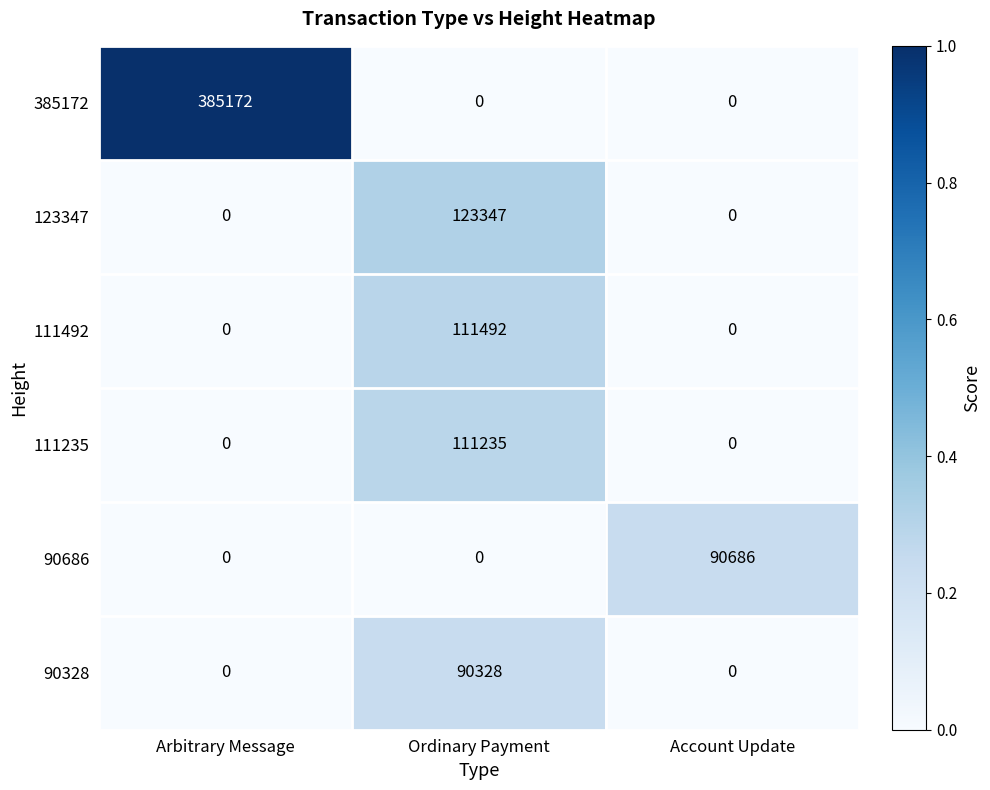

What is the total value across all series at Ordinary Payment?

436402